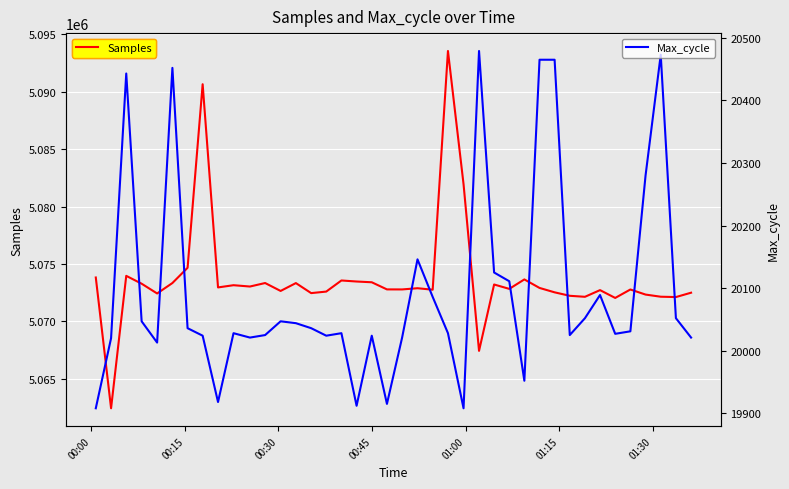

What is the maximum value for Samples?

5093561